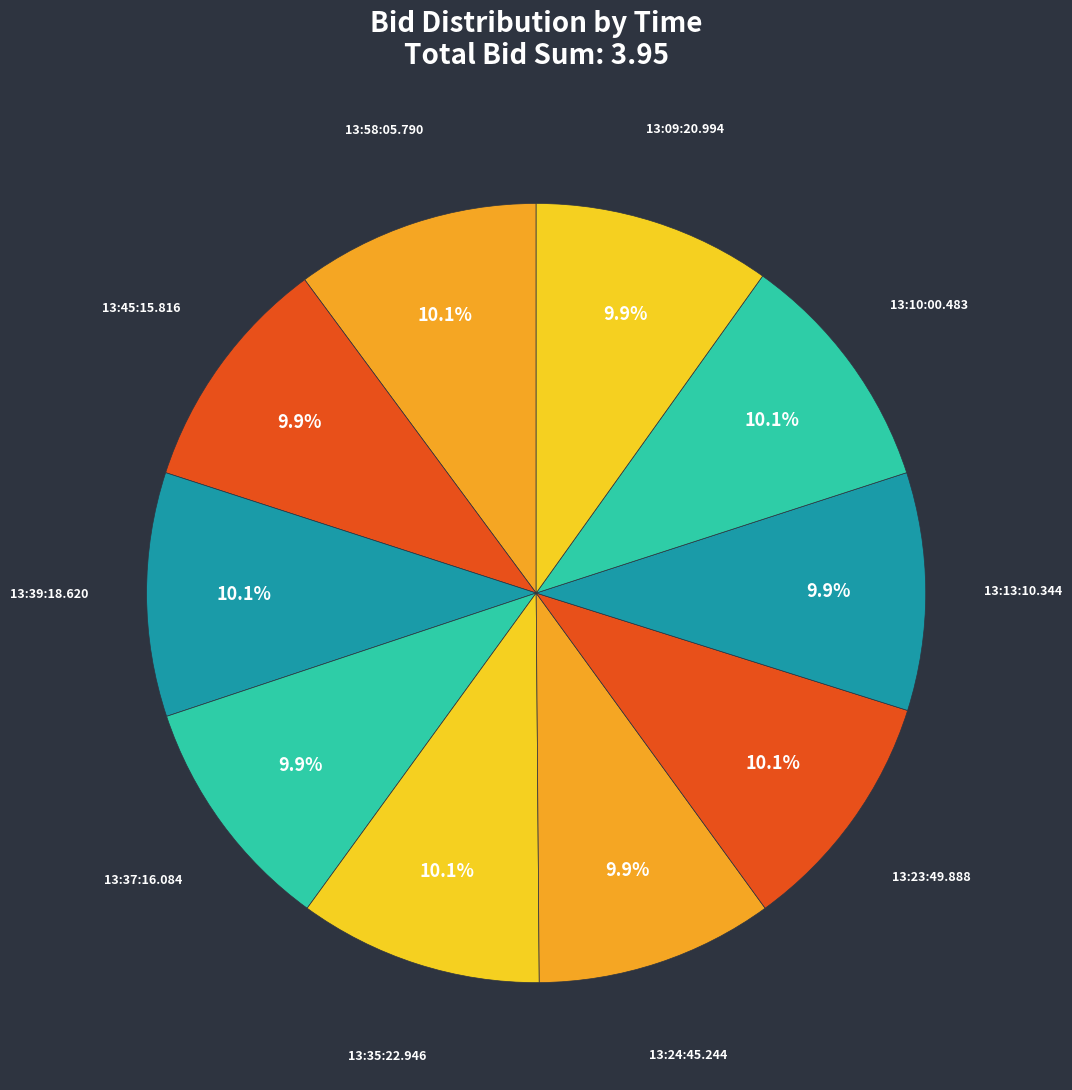

Is there any slice that represents more than half of the pie?

No